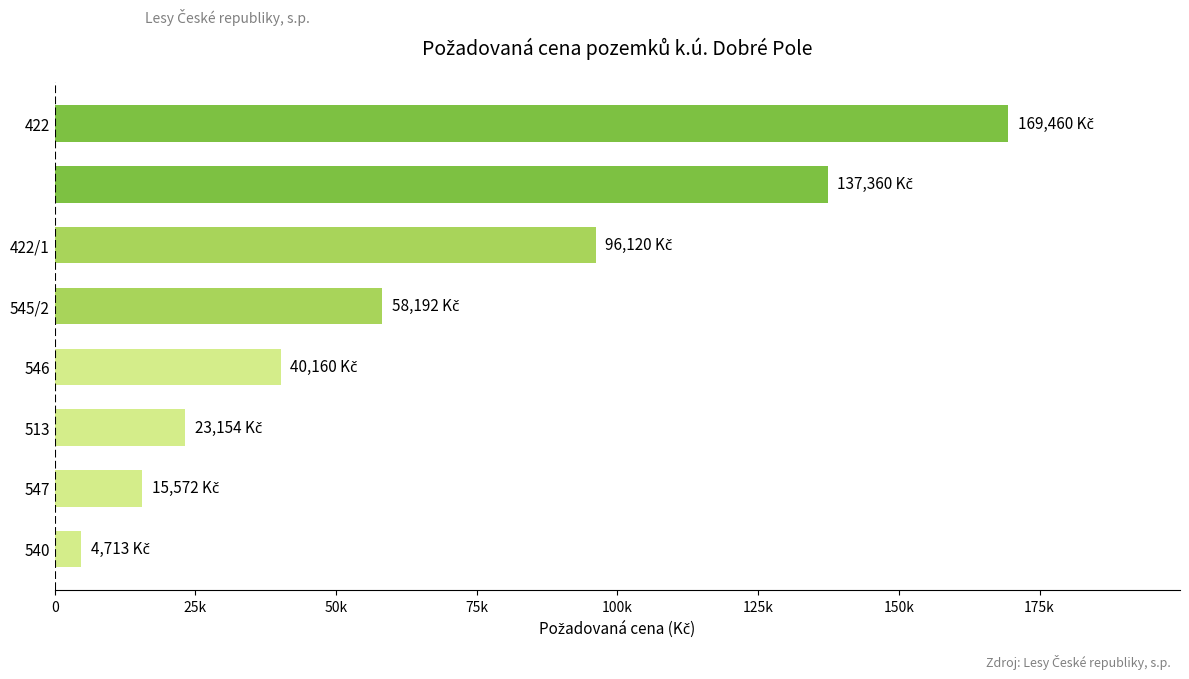

What is the difference between the maximum and minimum values?

164747